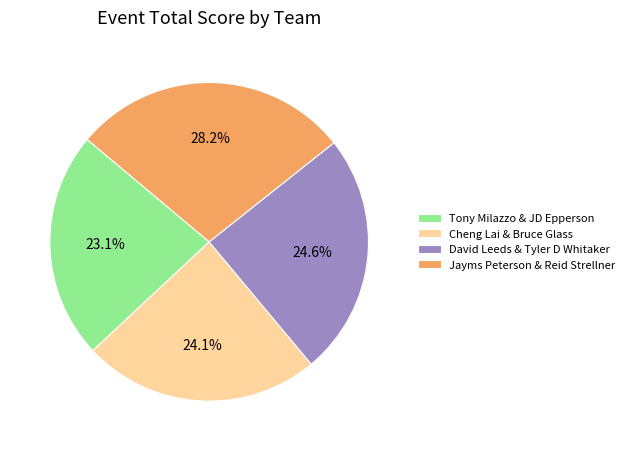

To the nearest percent, what is the average slice percentage?

25%